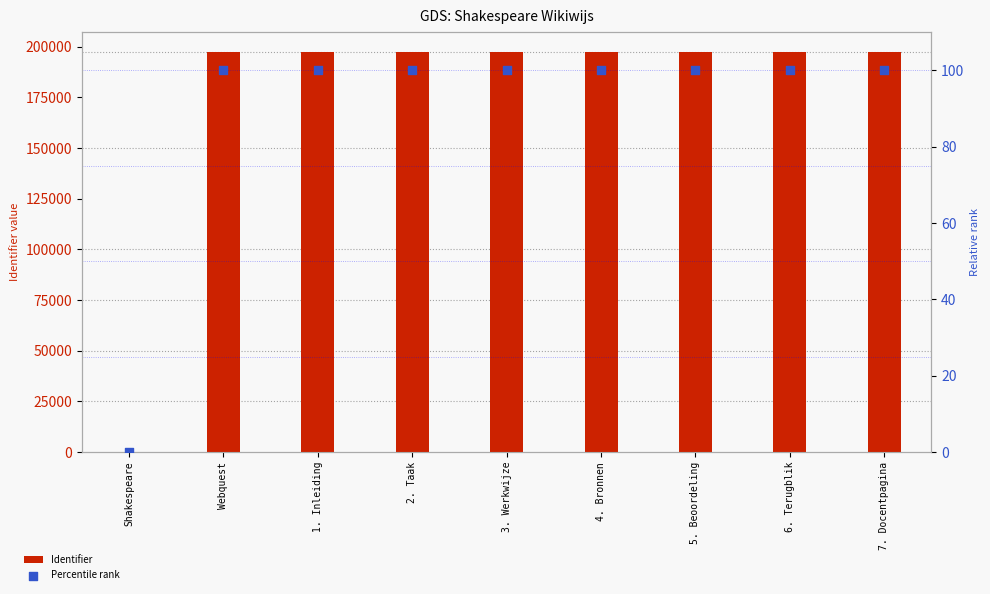

What are all the series names shown in the legend?

Identifier, Percentile rank